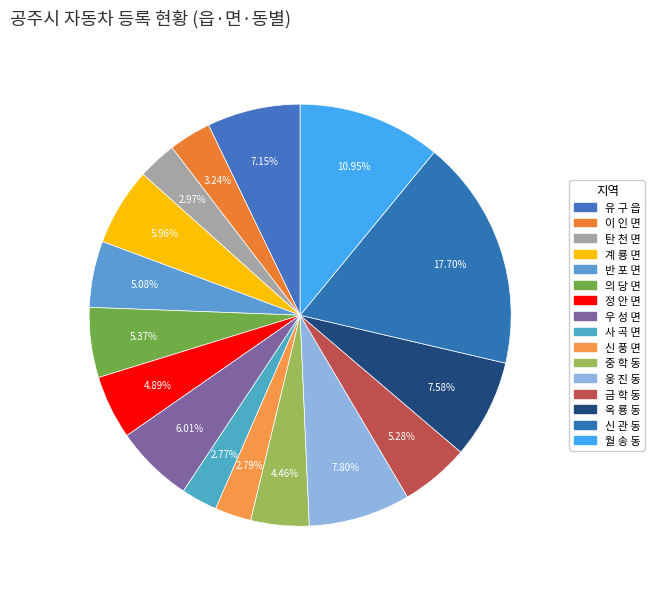

Is it true that 신 관 동 is 23% of the pie?

False